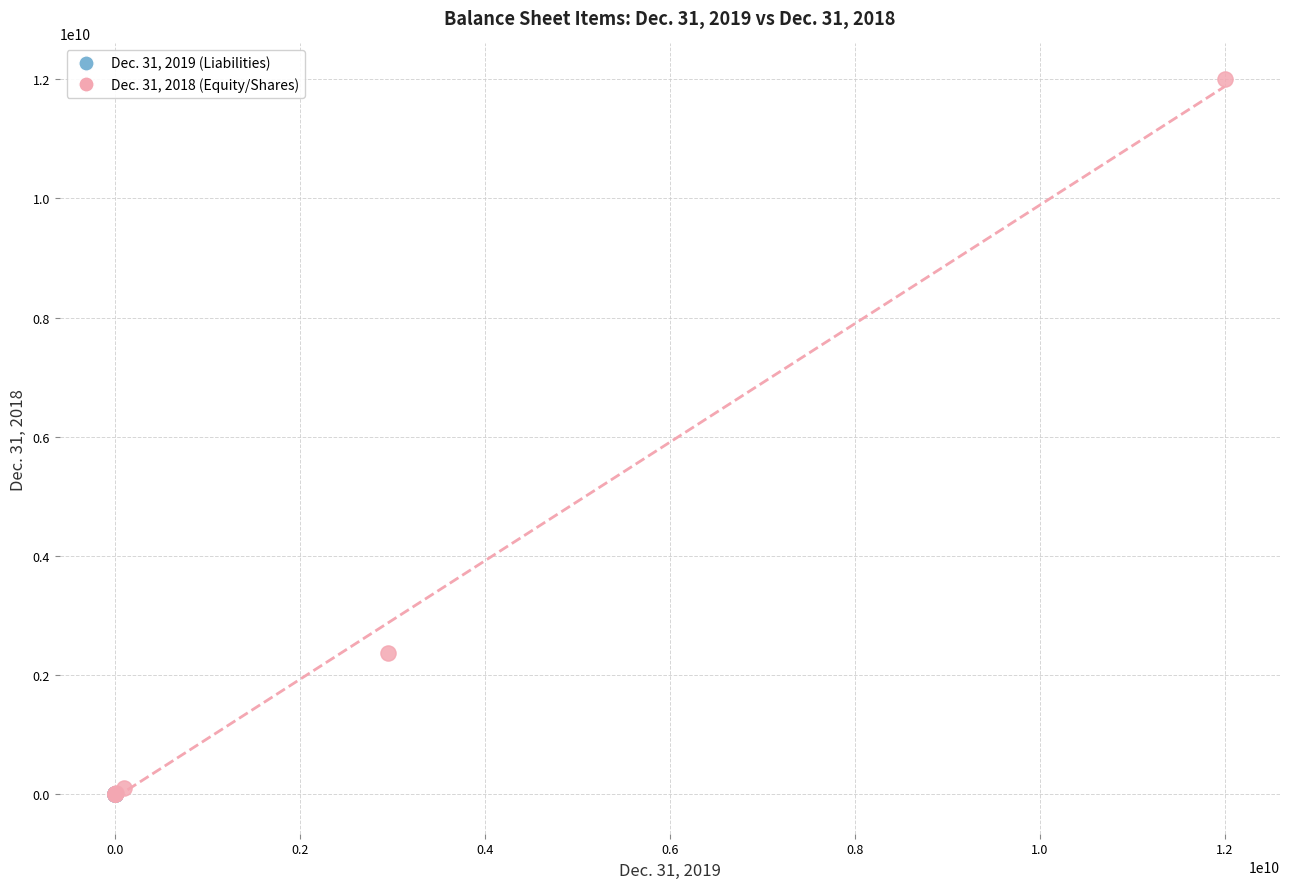

Which series reaches the maximum Y coordinate?

Dec. 31, 2018 (Equity/Shares)